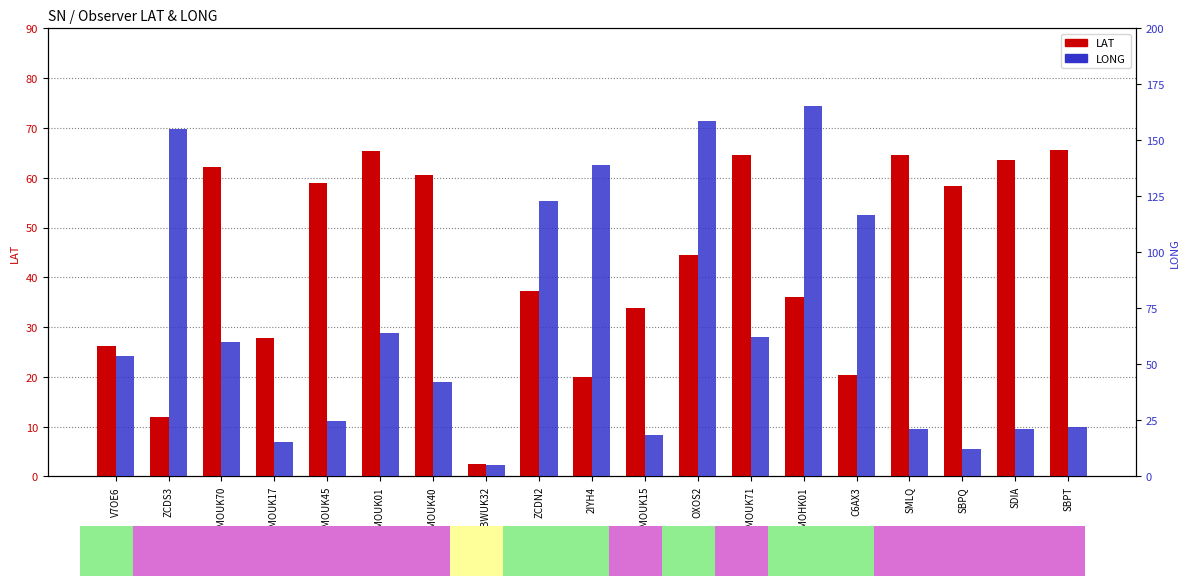

Where does the LONG series first go above 53?

V7OE6